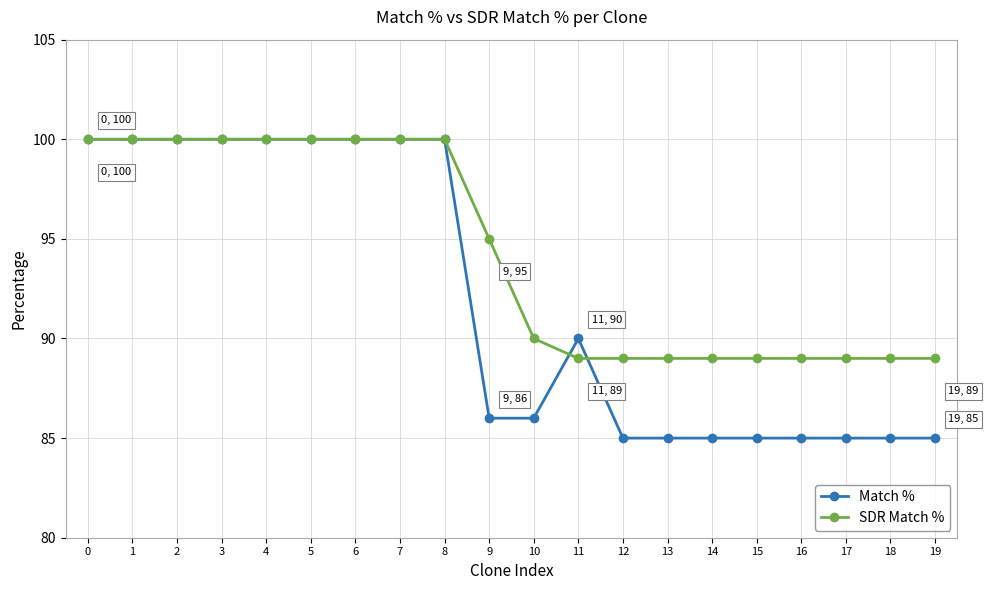

What is the difference between the highest and lowest values at 17?

4